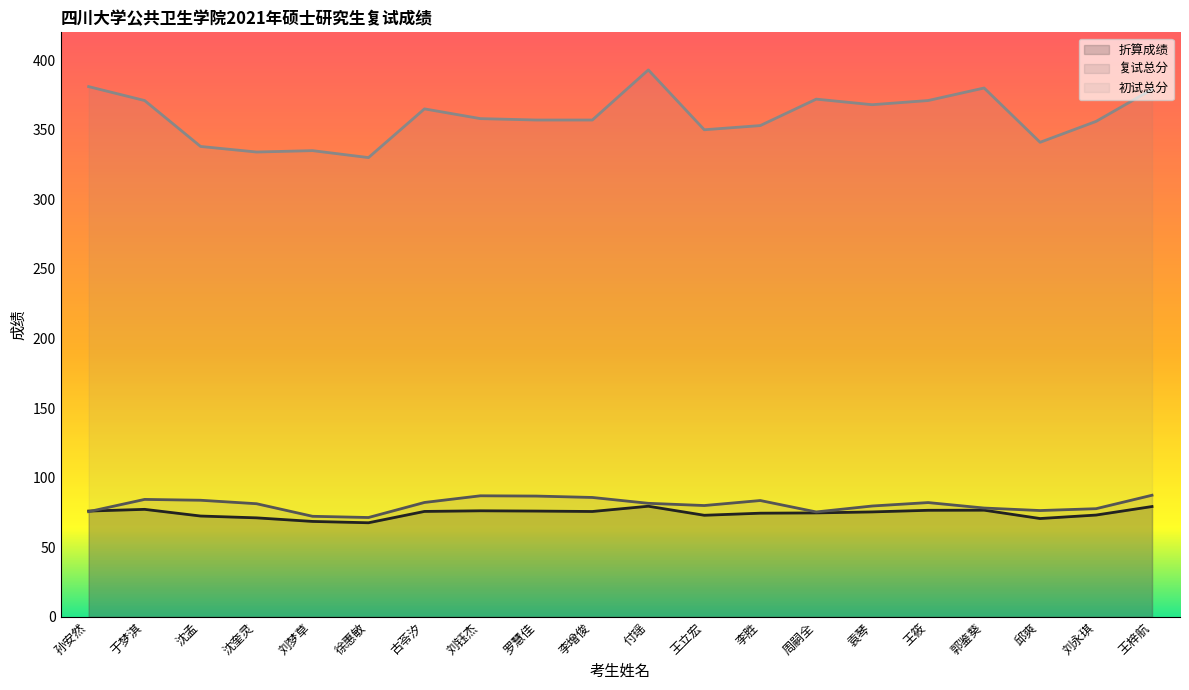

True or false: 折算成绩 has a value of 75.4 at 袁琴.

True